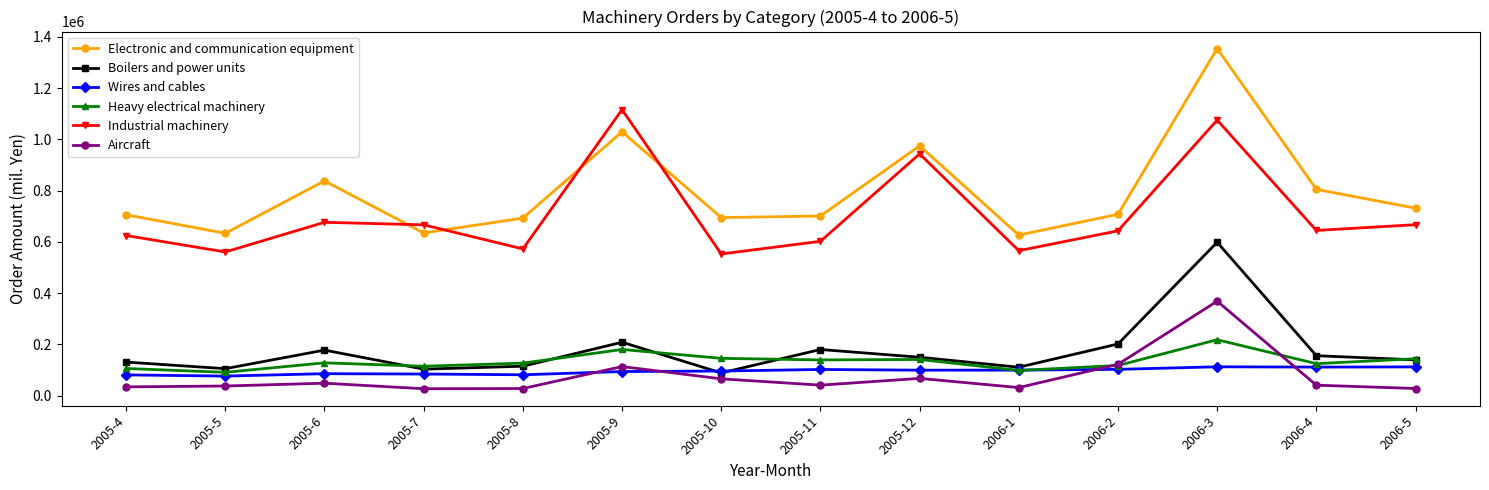

Which series has the largest range (max minus min)?

Electronic and communication equipment